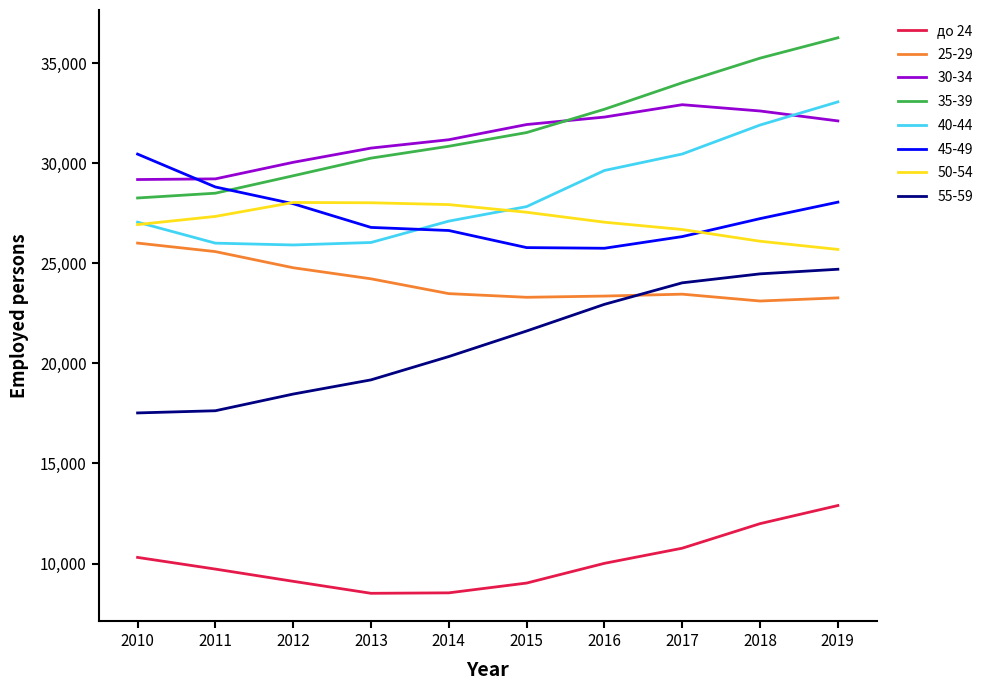

What is the maximum value shown in the chart?

36271